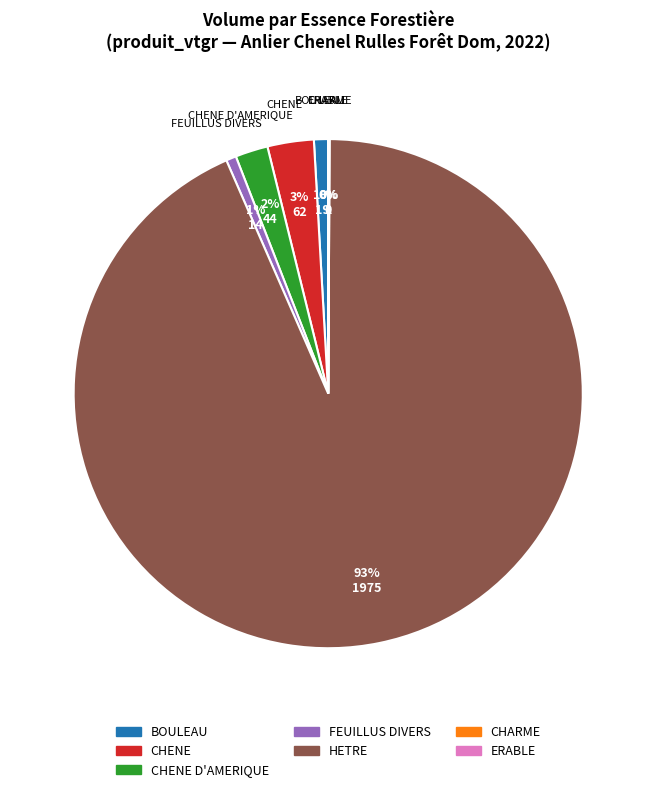

True or false: FEUILLUS DIVERS accounts for 1% of the total.

True